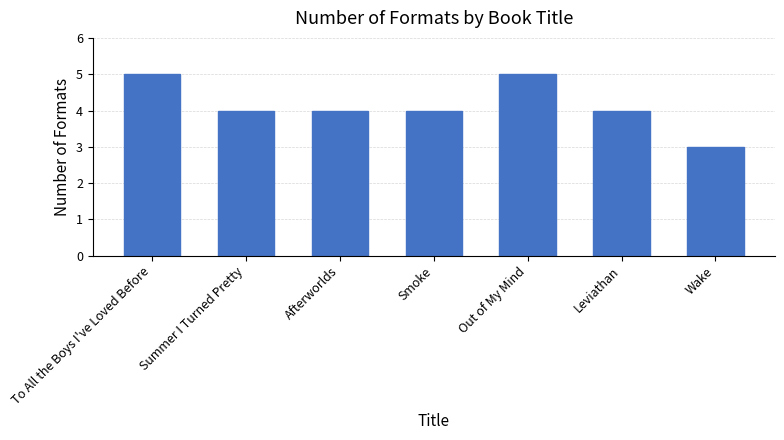

What is the sum of all values?

29